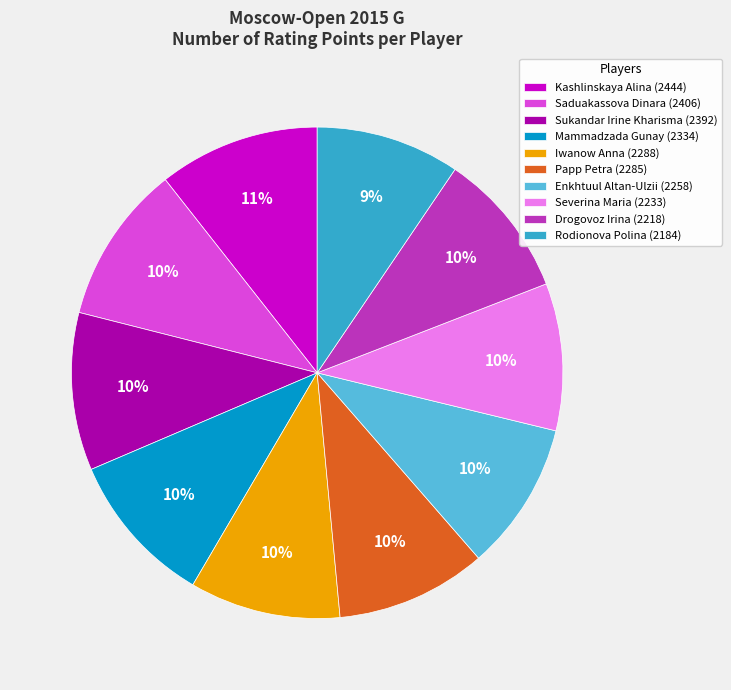

Which has a higher value, Kashlinskaya Alina (2444) or Iwanow Anna (2288)?

Kashlinskaya Alina (2444)